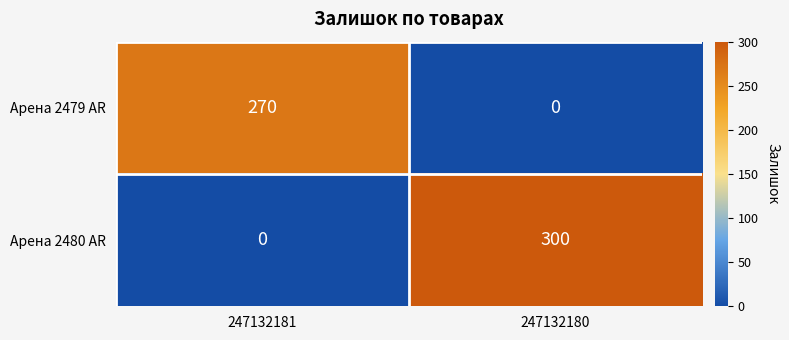

How many values in Арена 2479 AR are above zero?

1